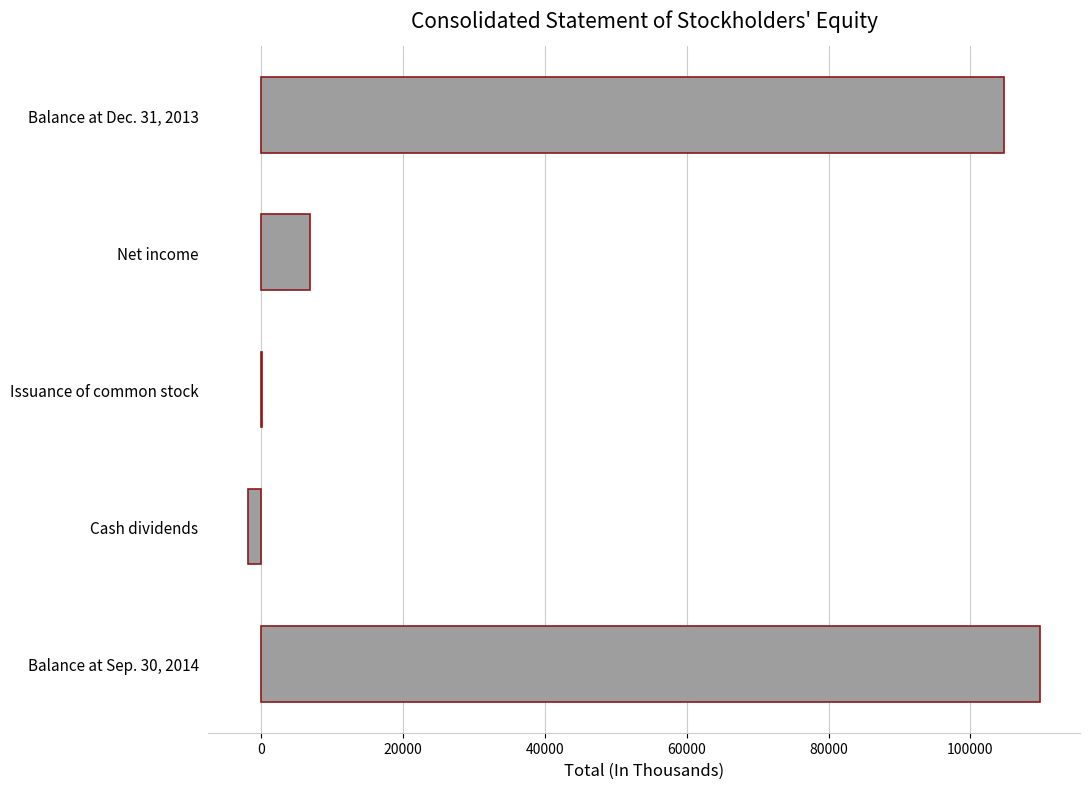

What is the maximum value shown in the chart?

109870